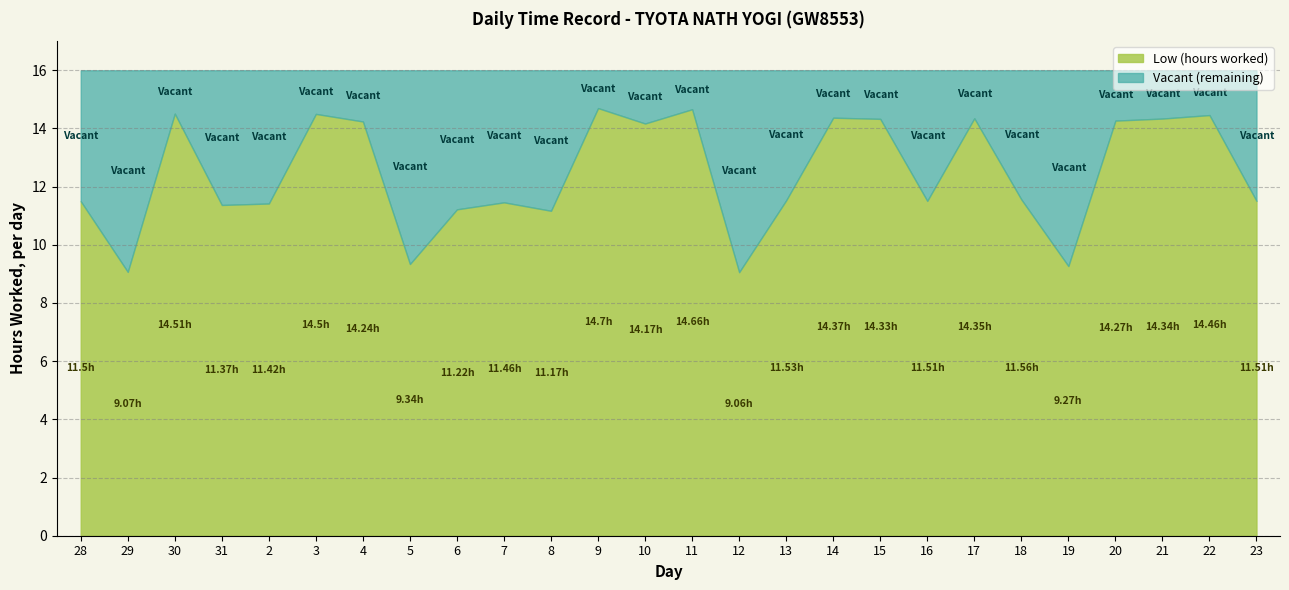

What is the average value?

12.5